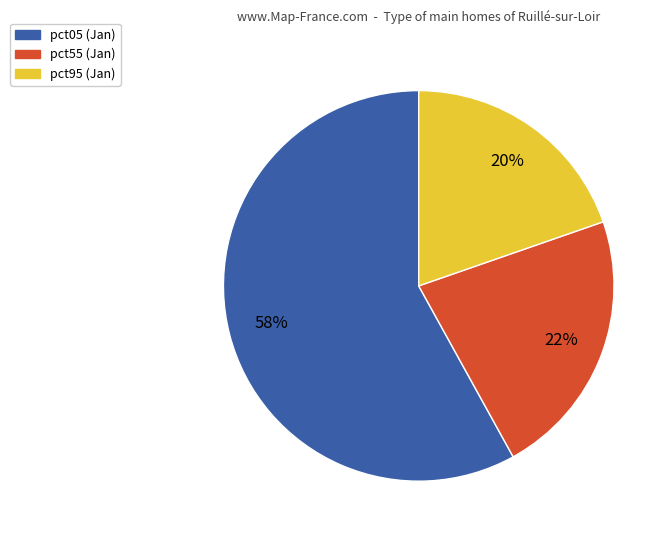

Is there a majority slice in this chart?

Yes